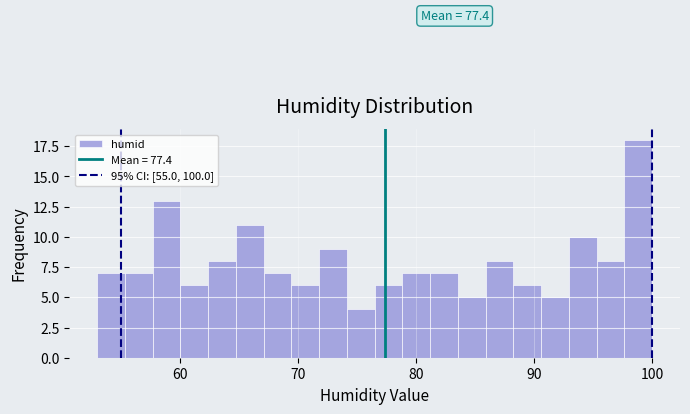

Read against the x-axis, roughly where is the centre of the tallest bar?

99